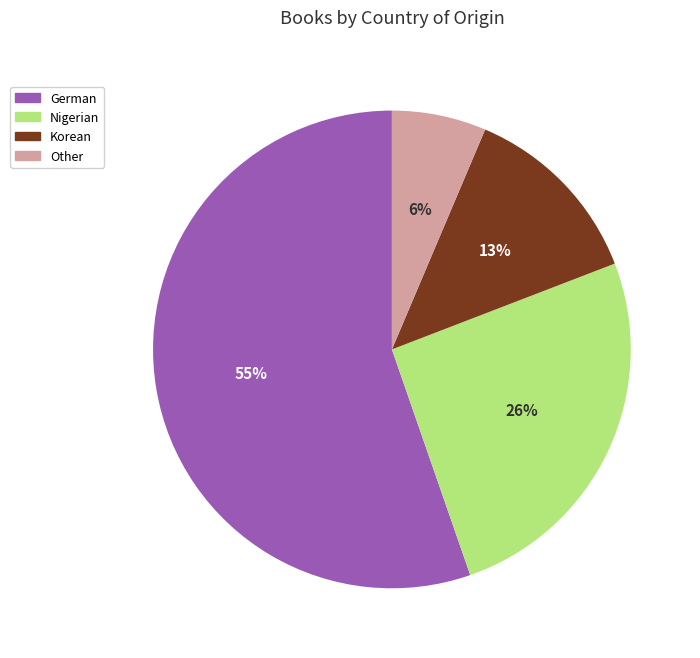

Which slice is the smallest?

Other